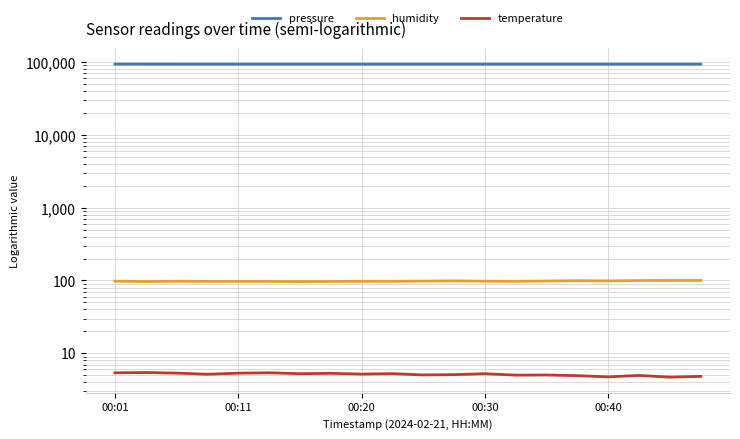

How many data points in temperature are less than 5?

5